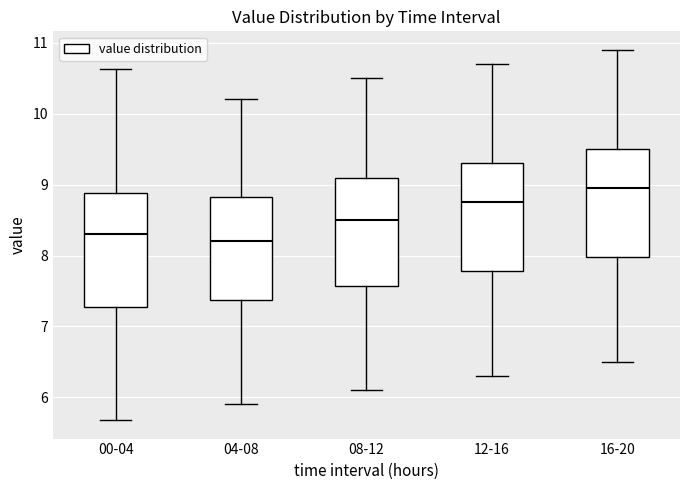

Reading left to right, read every box against the y-axis: the position of its median line, the range the box covers, and the ends of its whiskers. The values are not printed on the chart, so give them approximately, as read against the axis.

00-04: median 8.3, box 7.3 to 8.9, whiskers 5.7 to 10.6
04-08: median 8.2, box 7.4 to 8.8, whiskers 5.9 to 10.2
08-12: median 8.5, box 7.6 to 9.1, whiskers 6.1 to 10.5
12-16: median 8.8, box 7.8 to 9.3, whiskers 6.3 to 10.7
16-20: median 9.0, box 8.0 to 9.5, whiskers 6.5 to 10.9